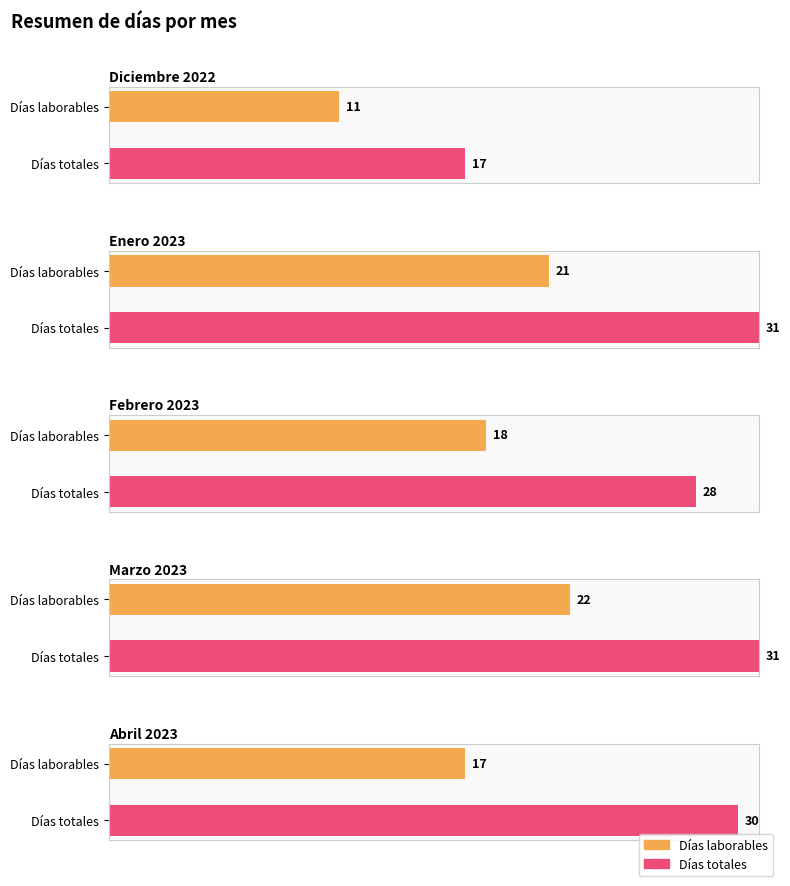

The Días feriados series shows 2 at Enero 2023. True or false?

False